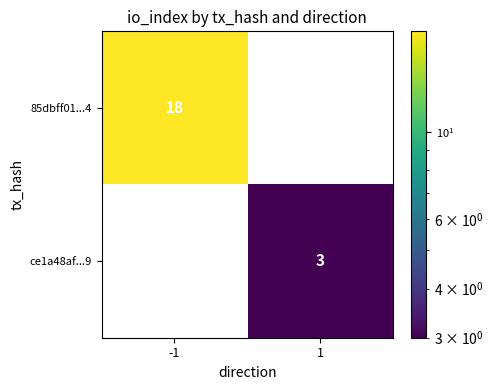

Between -1 and 1, which is larger?

-1